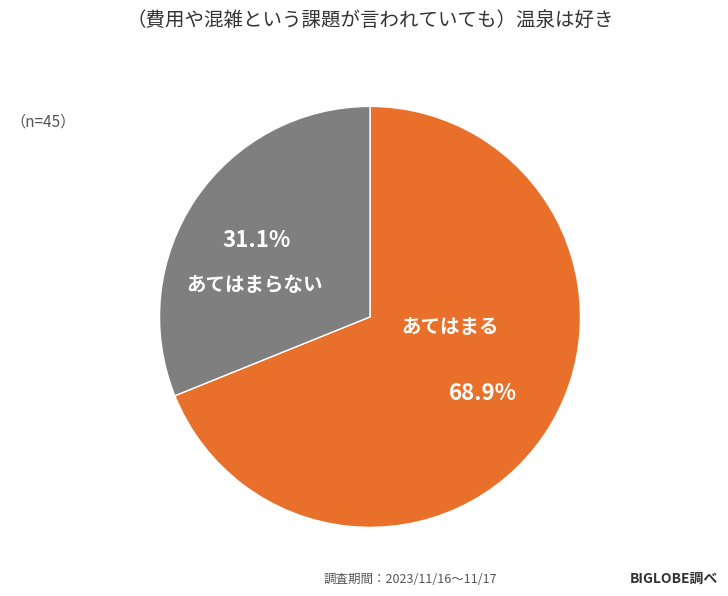

Approximately how many times larger is the value at あてはまらない compared to あてはまる?

0.5